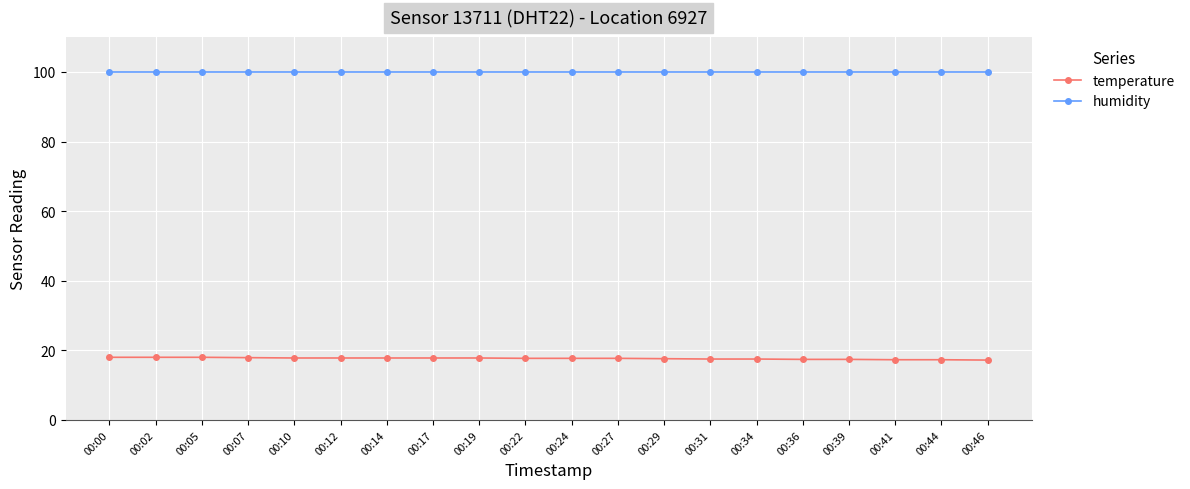

What is the sum of all humidity values?

1998.0